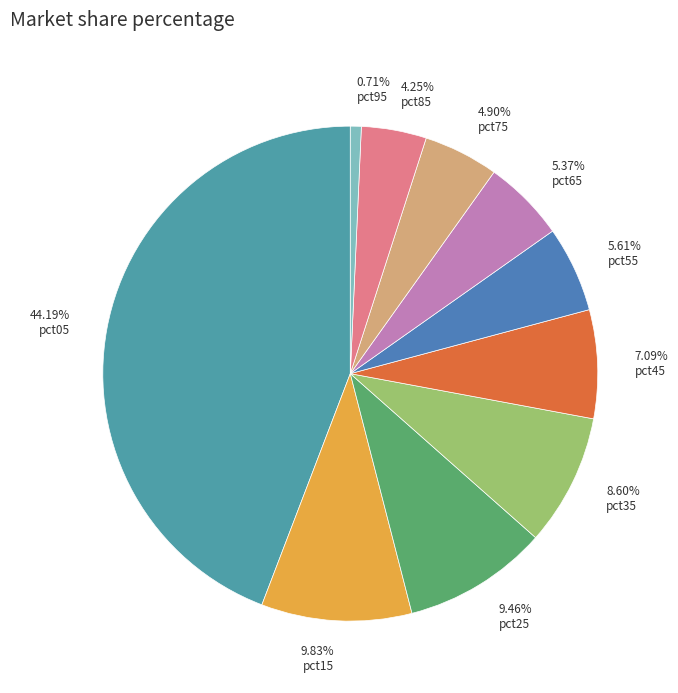

How many segments does this pie chart have?

10